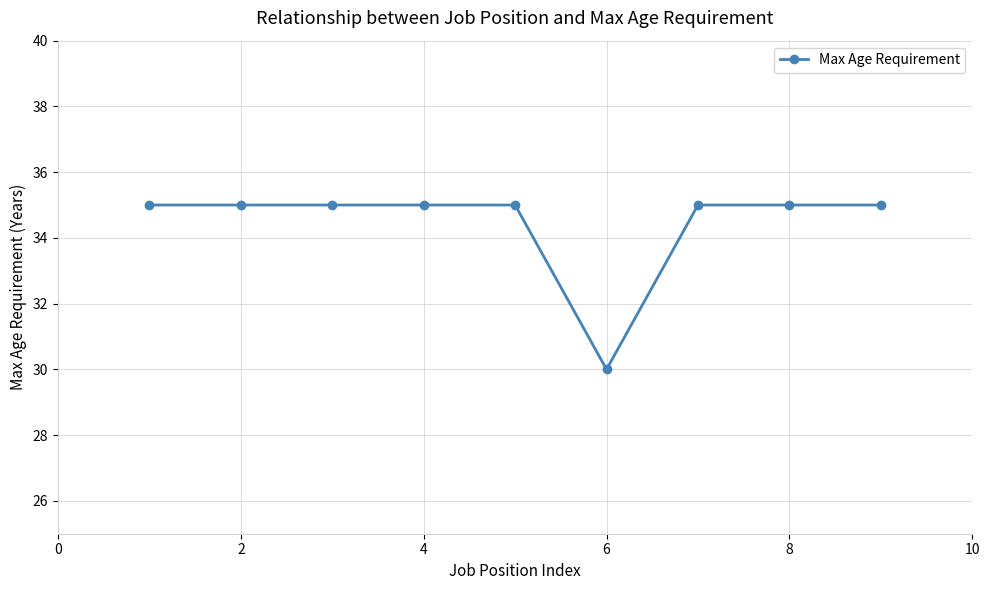

Reading right to left, list all the values displayed in this chart.

35	35	35	30	35	35	35	35	35